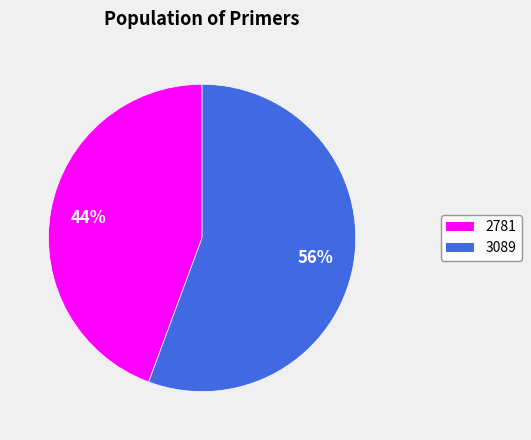

To the nearest percent, what is the average slice percentage?

50%